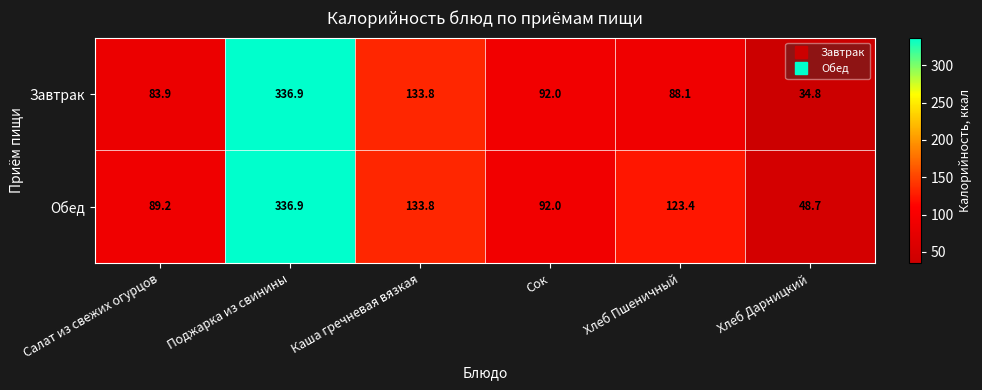

Which series has the widest spread of values?

Завтрак